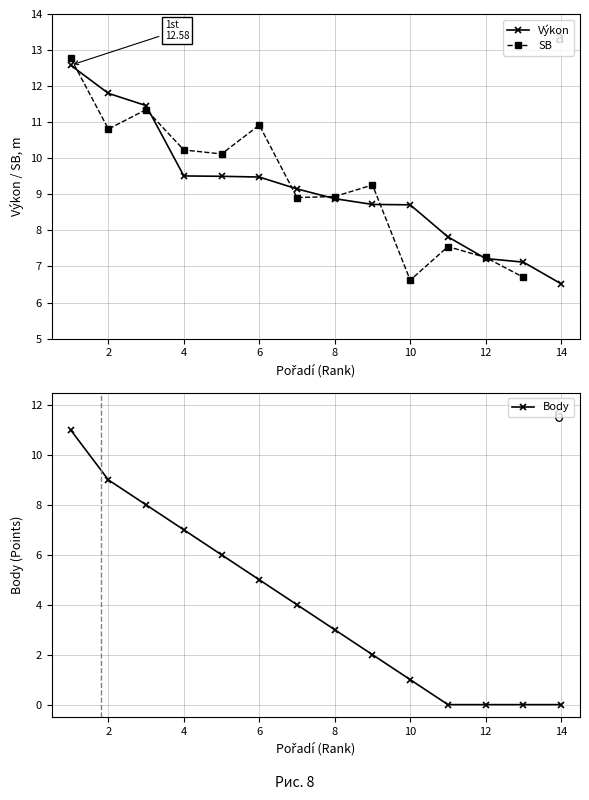

What is the highest value of the Výkon series?

12.6